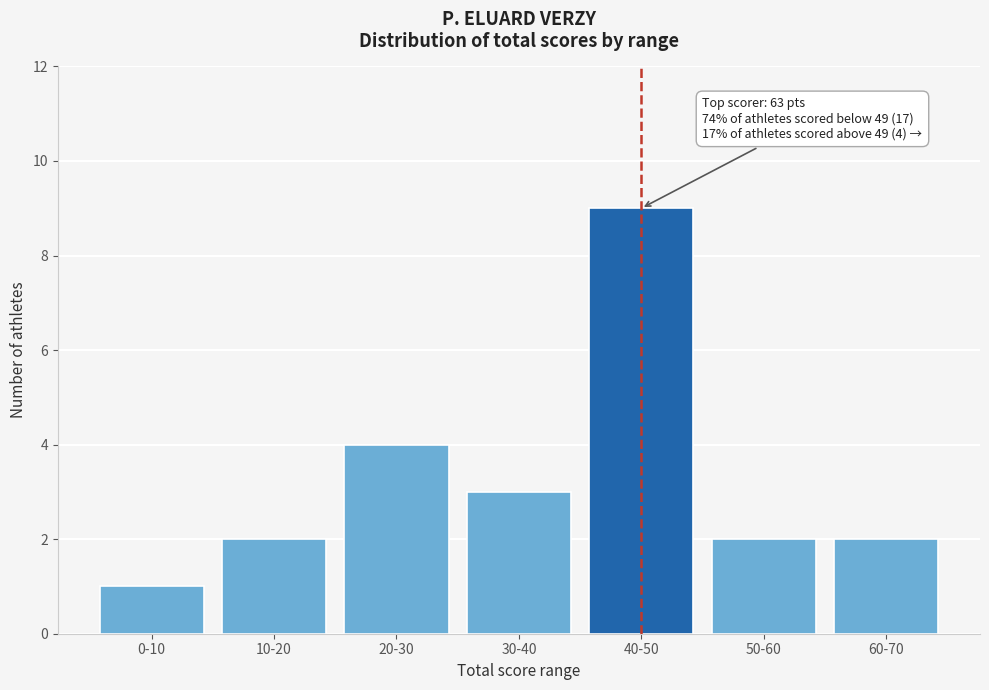

Reading right to left, list all the values displayed in this chart.

2	2	9	3	4	2	1